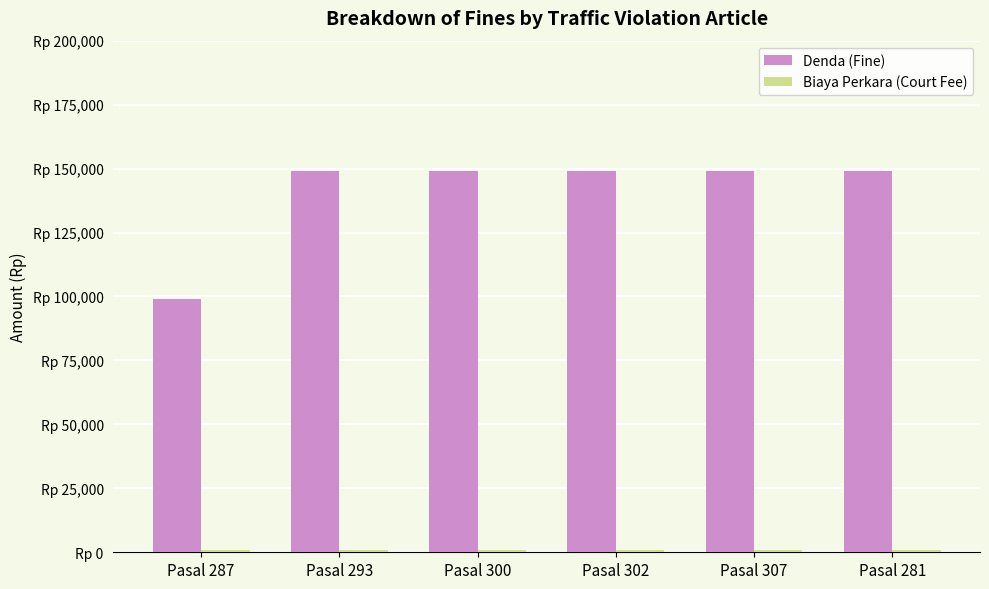

Rank the series by their average value, from highest to lowest.

Denda (Fine), Biaya Perkara (Court Fee)